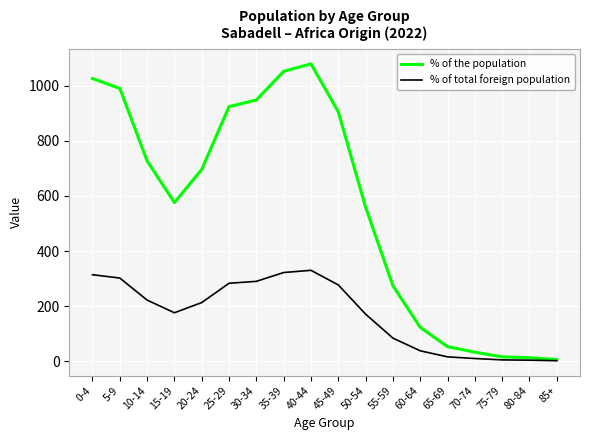

Rank the series by their average value, from highest to lowest.

% of the population, % of total foreign population